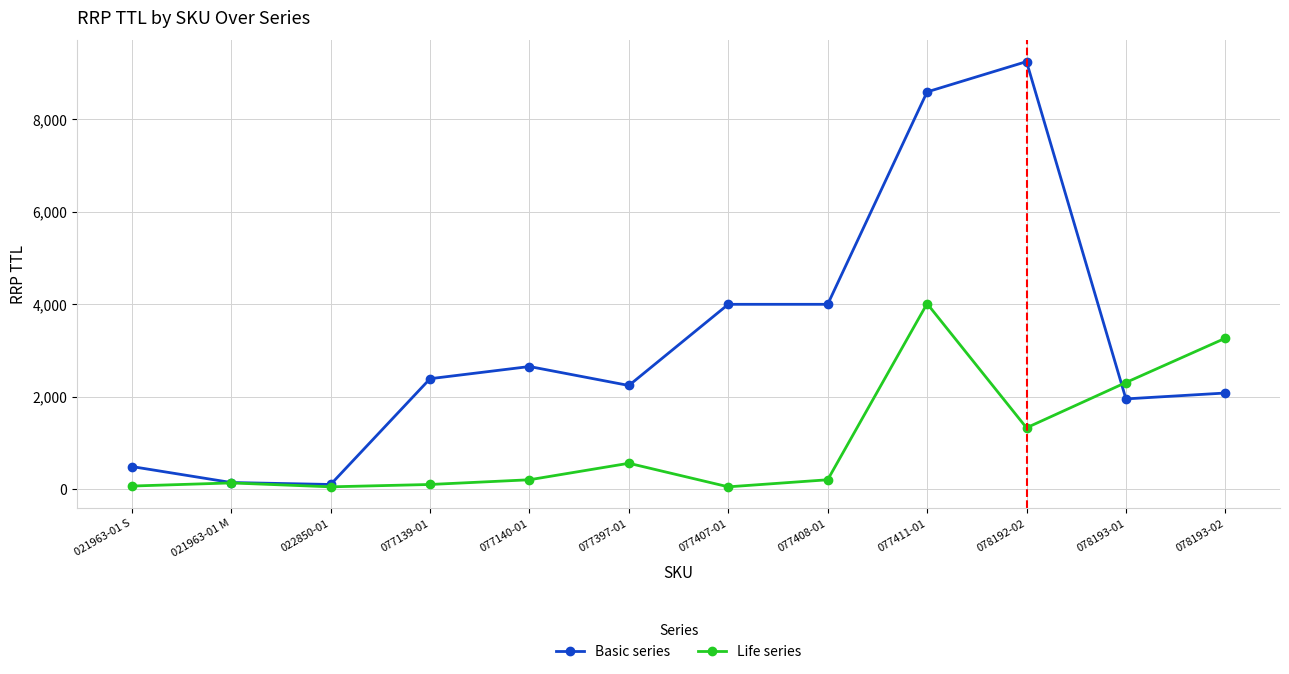

Rank the series by their average value, from lowest to highest.

Life series, Basic series